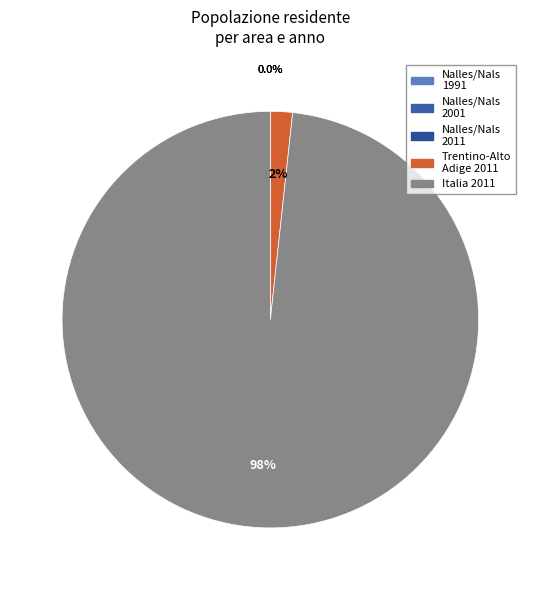

To the nearest percent, what is the difference between the largest and smallest slice percentages?

98%